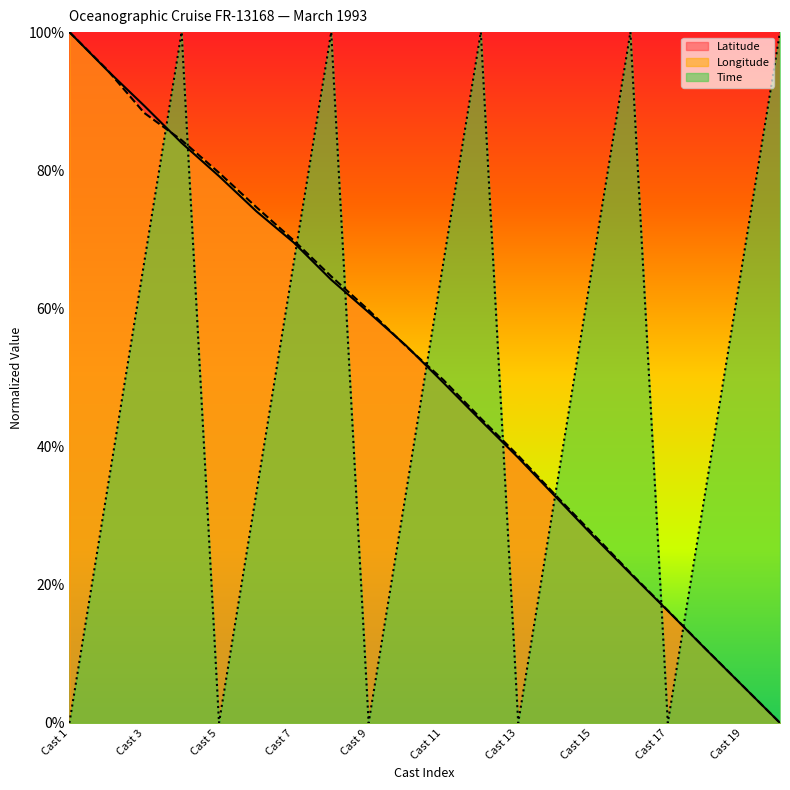

The Time series shows 45.9 at Cast 3. True or false?

False